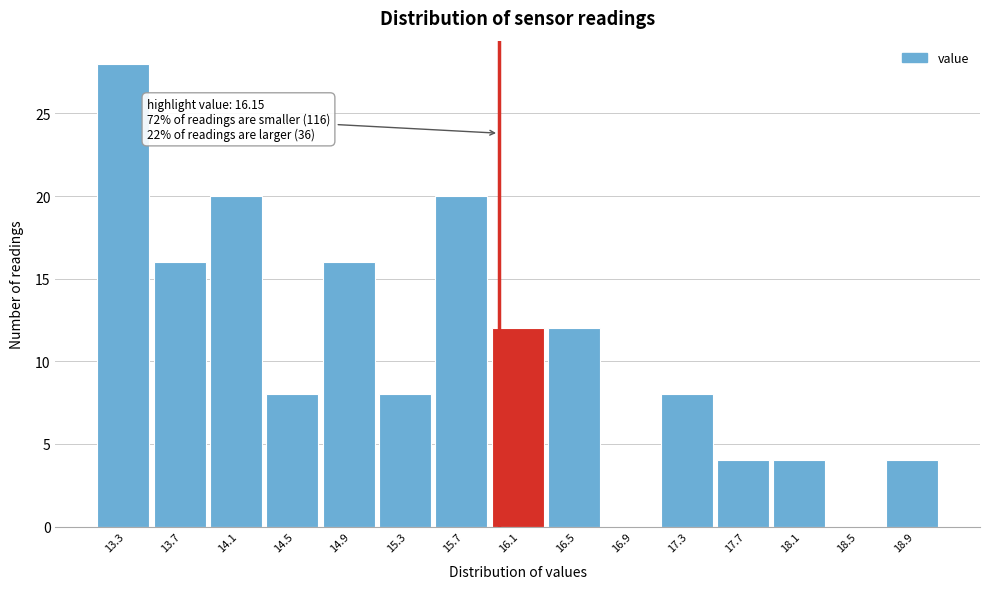

Reading left to right, what are all the values shown in this chart?

13.3=28	13.7=16	14.1=20	14.5=8	14.9=16	15.3=8	15.7=20	16.1=12	16.5=12	16.9=0	17.3=8	17.7=4	18.1=4	18.5=0	18.9=4